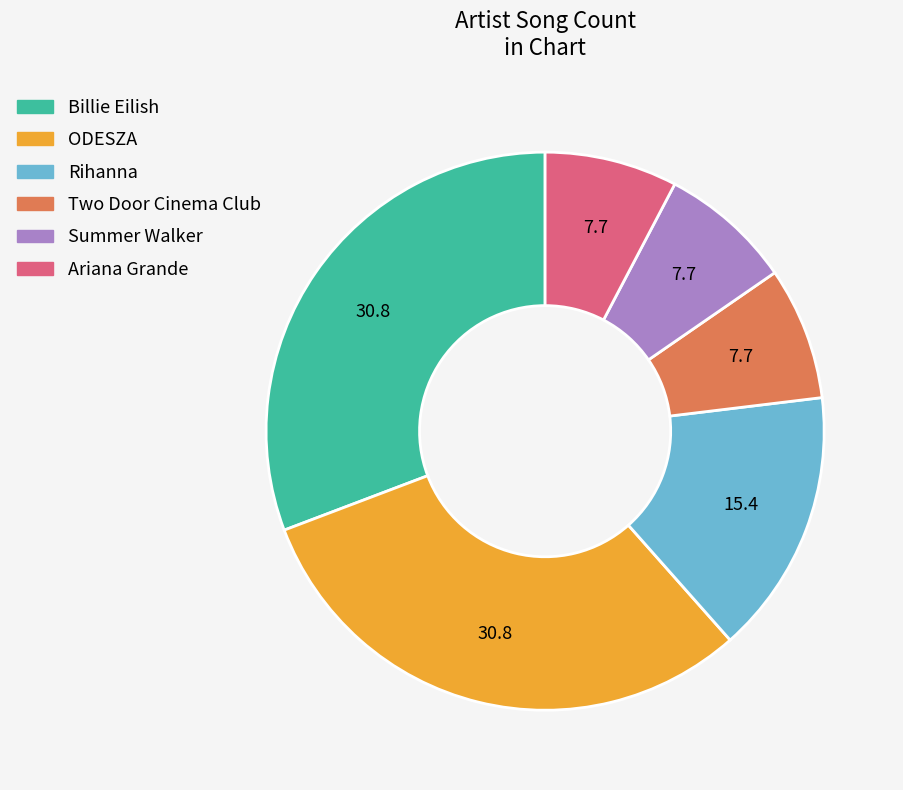

Does Two Door Cinema Club account for over 50% of the chart?

No